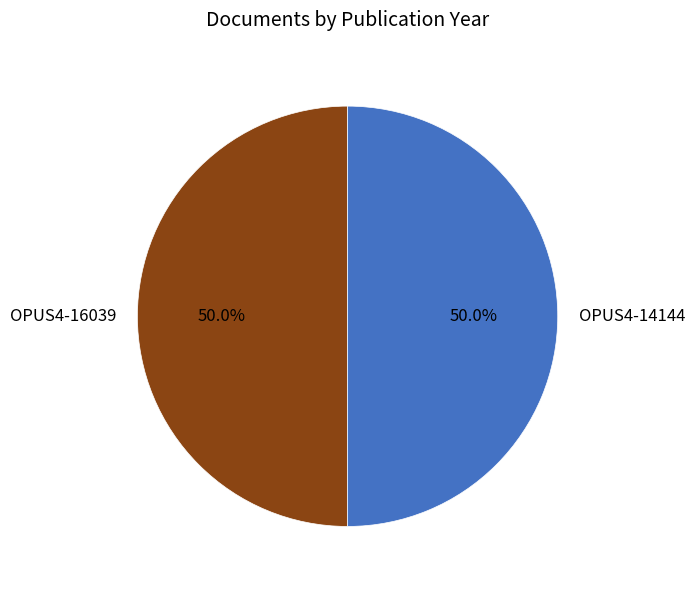

Approximately how many times larger is the value at OPUS4-16039 compared to OPUS4-14144?

1.0